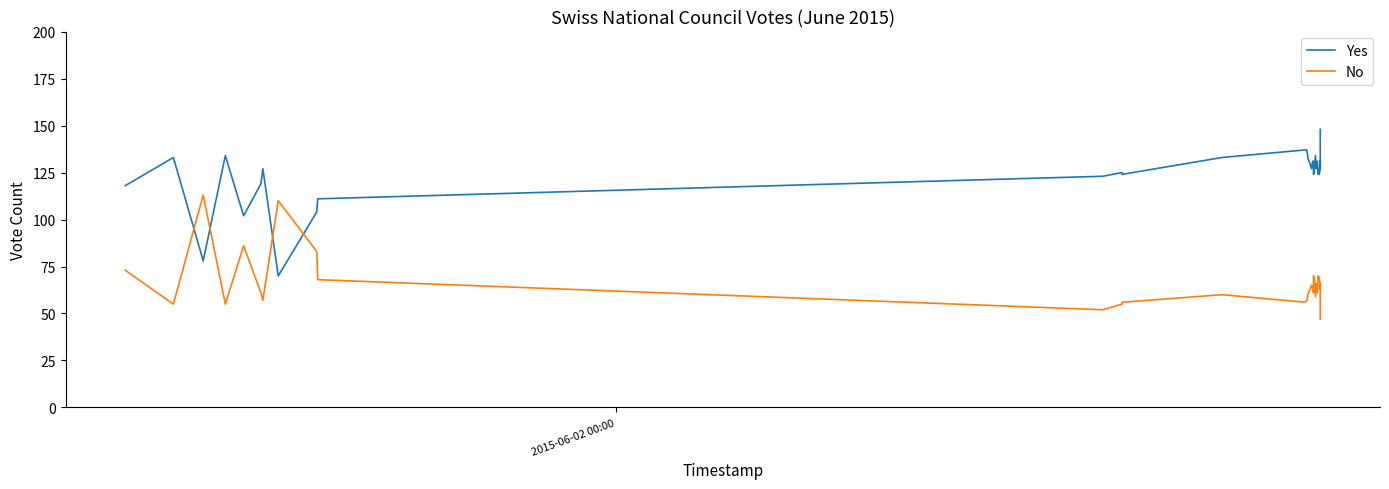

How many intersections are there between No and Yes?

4